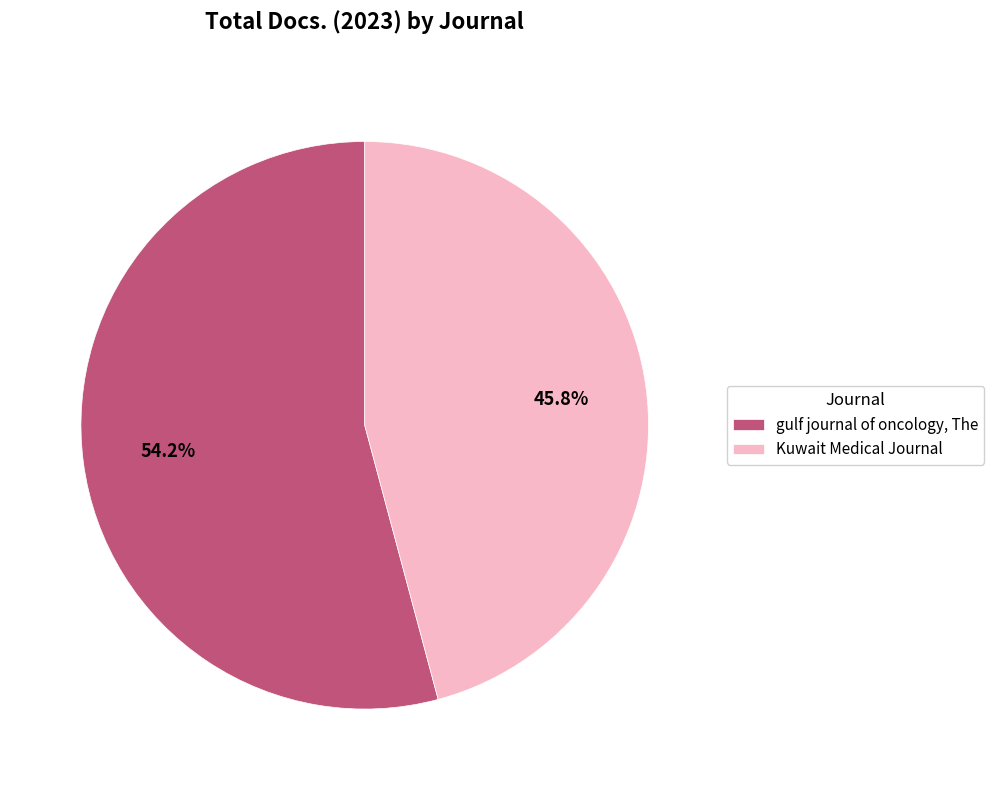

Rank the categories by value from highest to lowest.

gulf journal of oncology, The, Kuwait Medical Journal